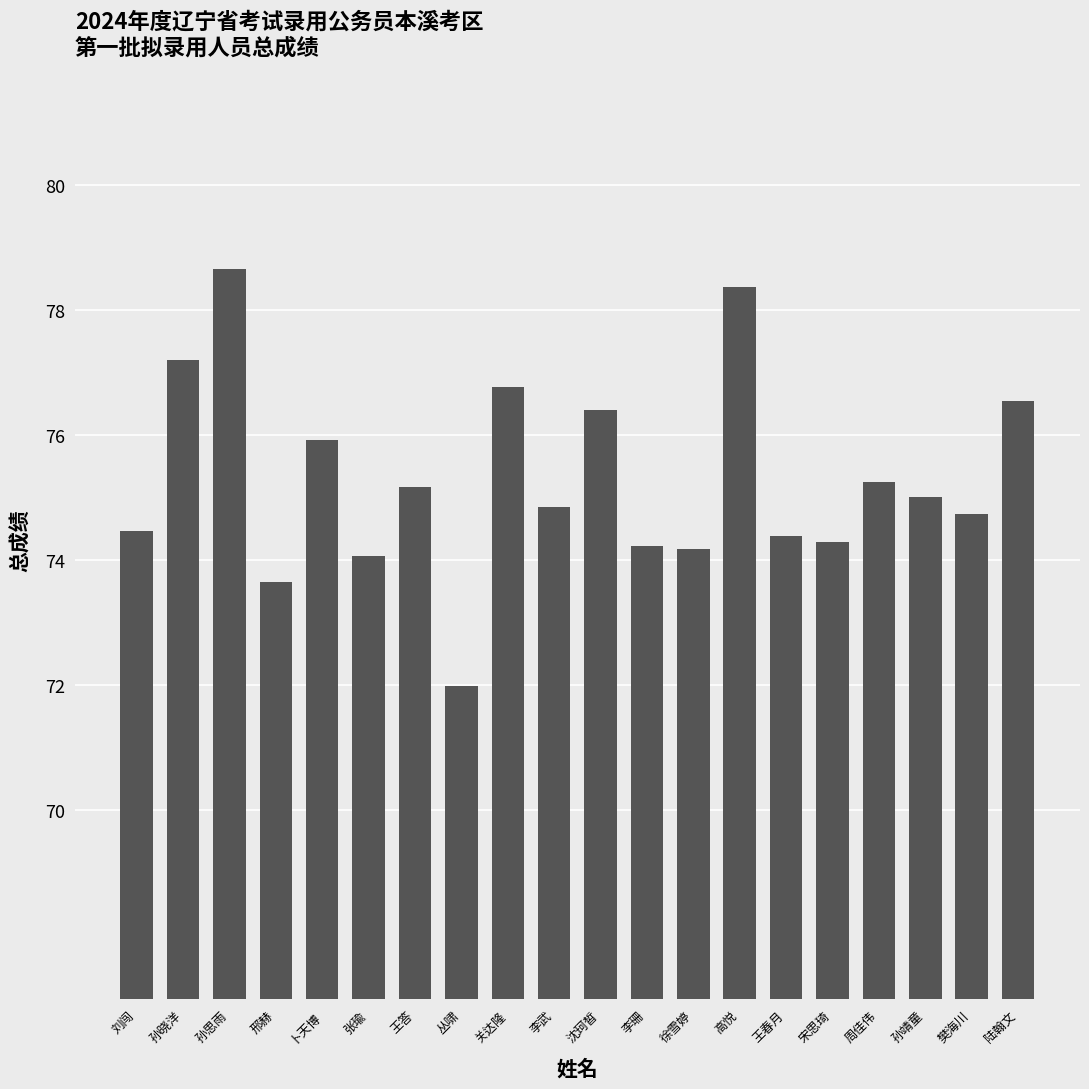

How many values exceed 75?

10